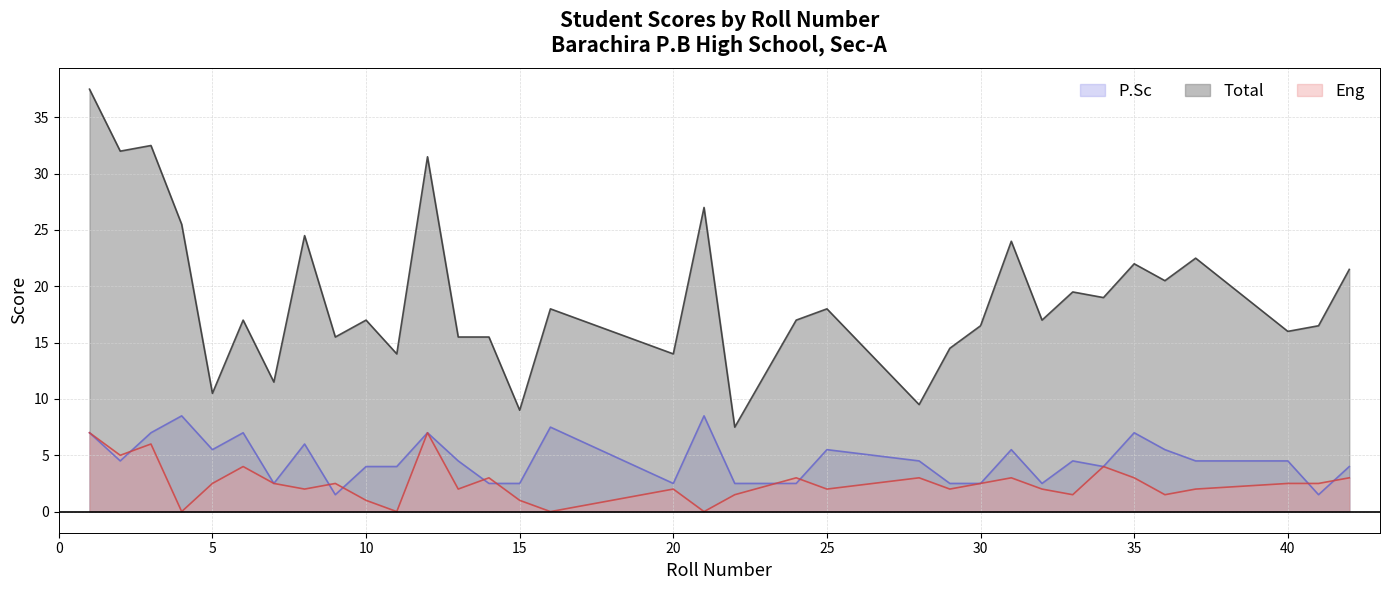

The value of P.Sc at 25 is 7.7. True or false?

False